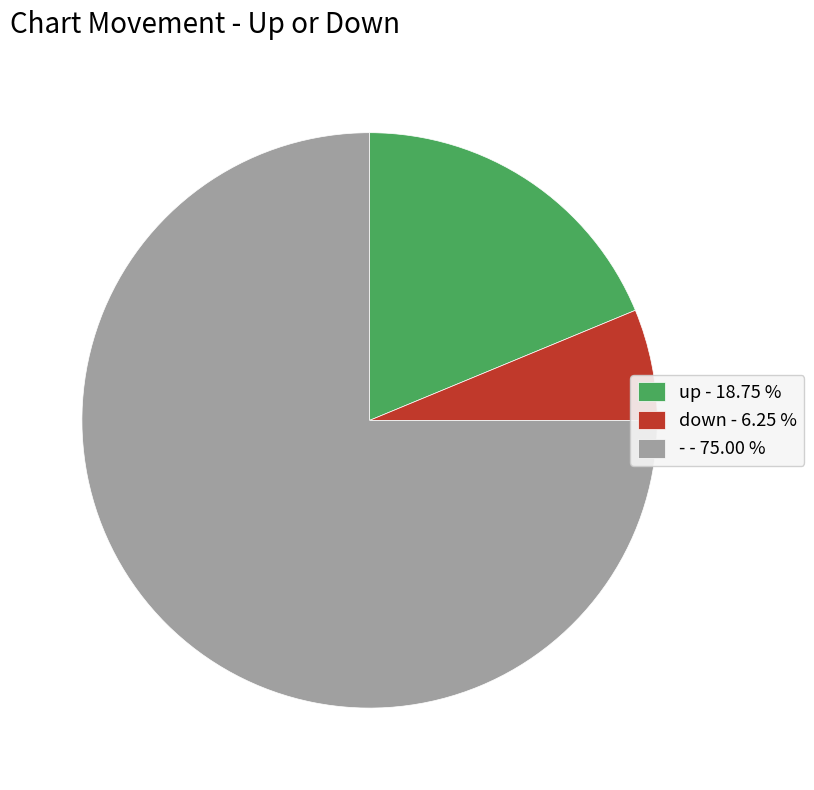

Rank the categories by value from highest to lowest.

-, up, down